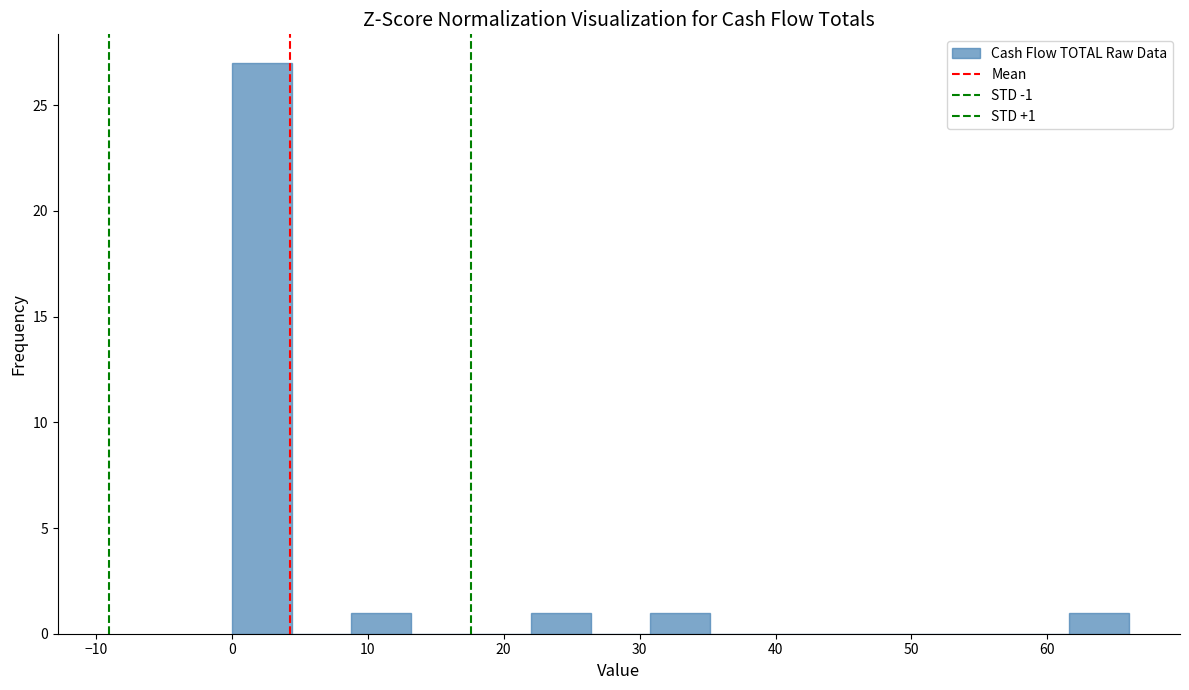

Which range on the x-axis has the tallest bar?

0.0 to 4.4